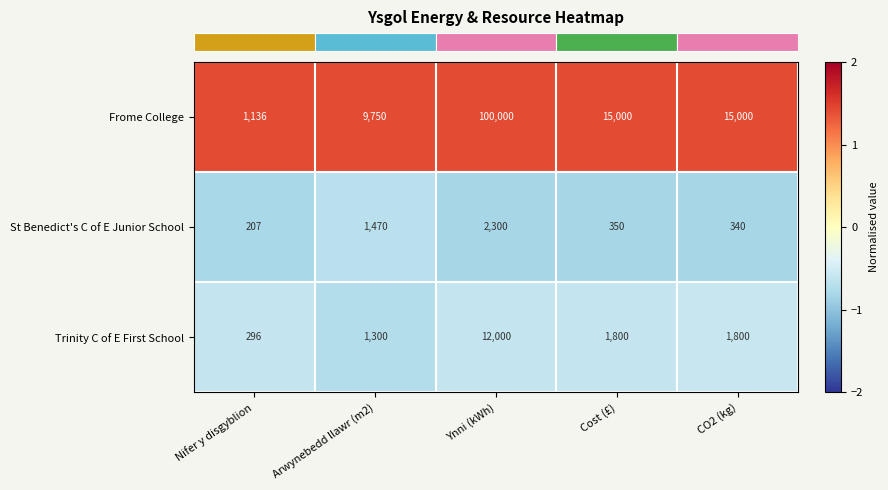

What is the average value of the St Benedict's C of E Junior School series?

933